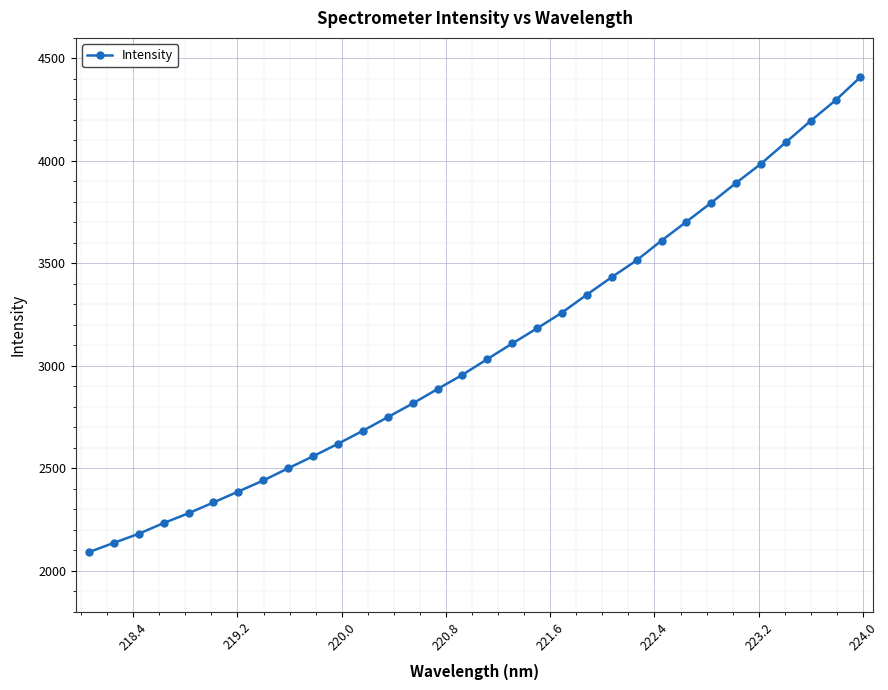

True or false: the data has more than 1 interior local peaks.

False